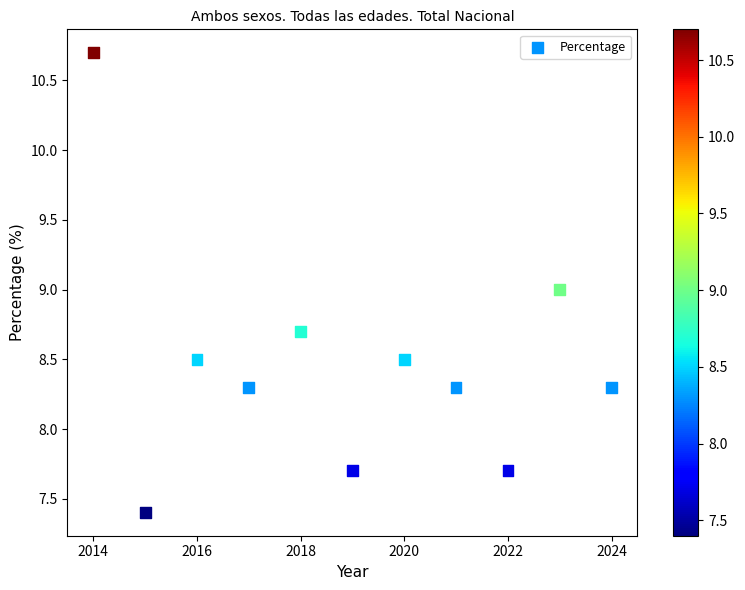

What is the average X value?

2019.0